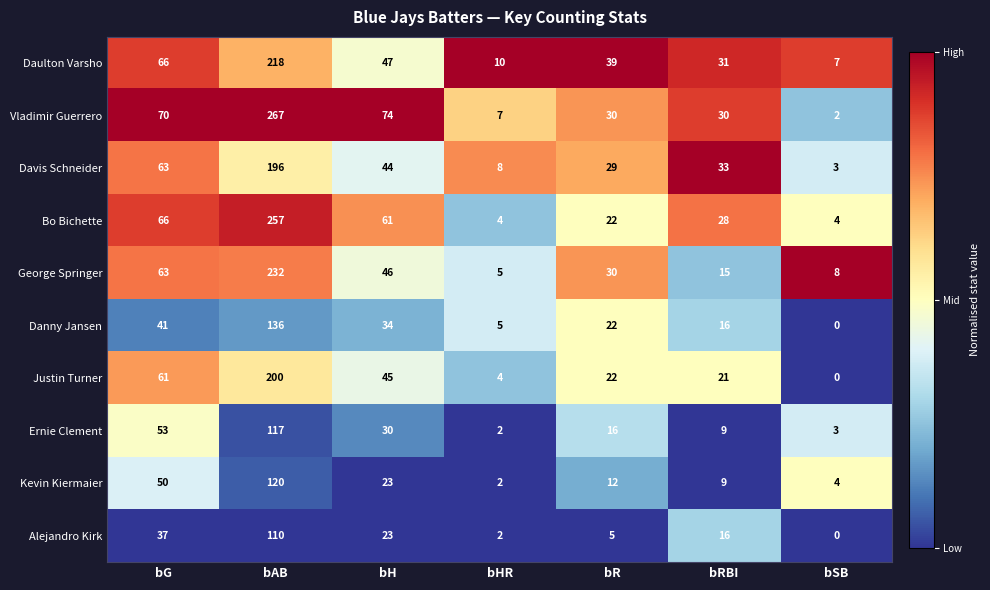

Where does the George Springer series first go above 30?

bG